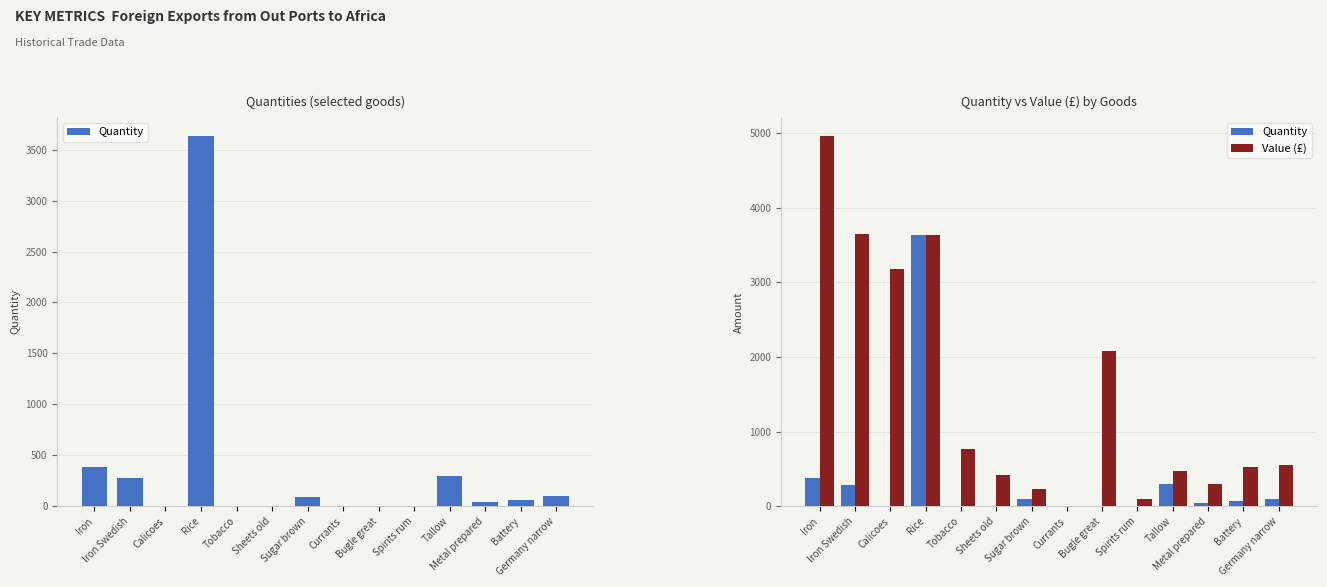

Is it true that Quantity equals 381 at Iron?

True